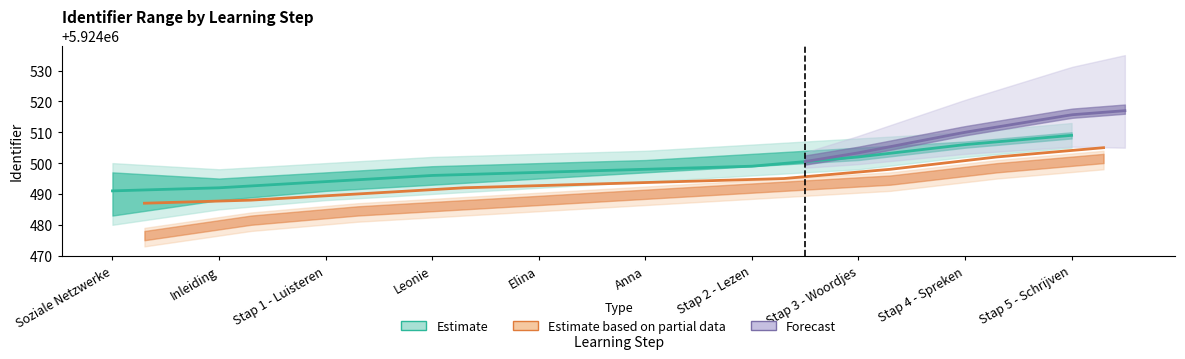

Which has a higher value, Stap 2 - Lezen or Elina?

Stap 2 - Lezen